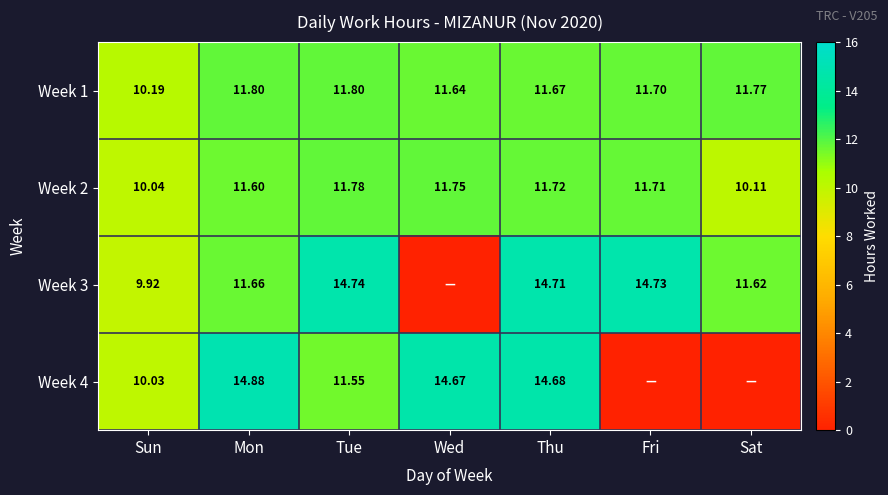

At which label does Week 2 first exceed 11?

Mon